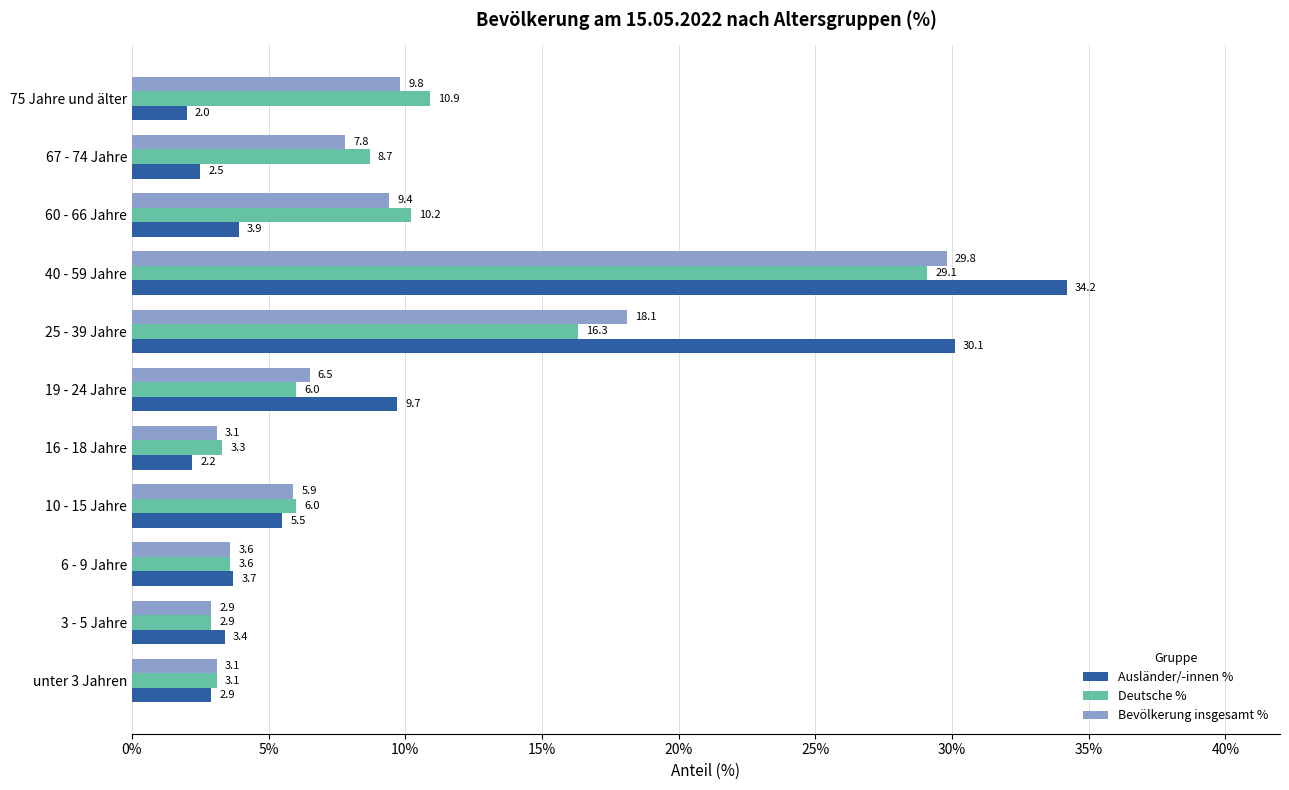

The Bevölkerung insgesamt % series shows 3.6 at 6 - 9 Jahre. True or false?

True